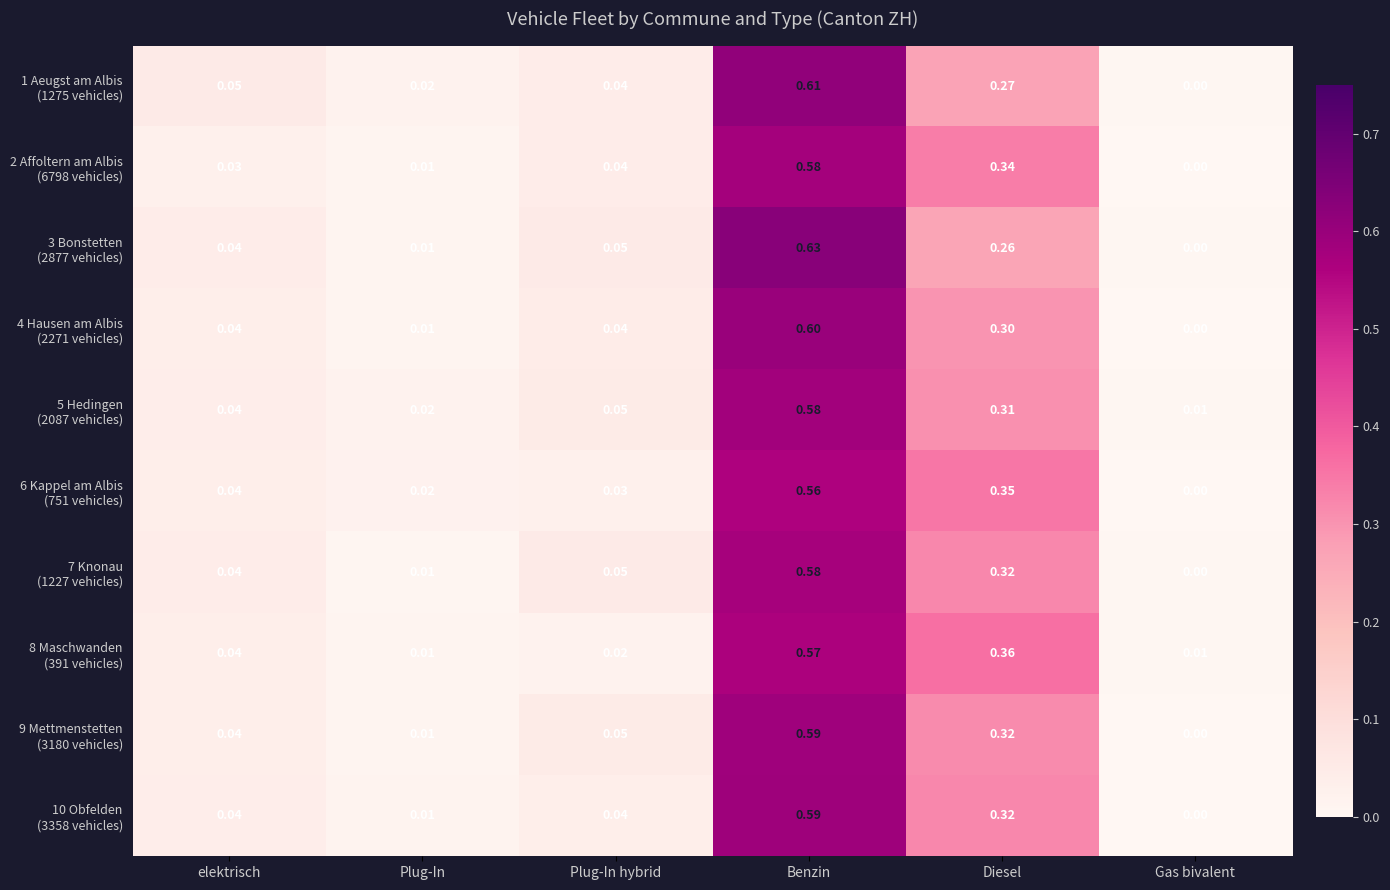

Which category has the highest value across all series?

Benzin